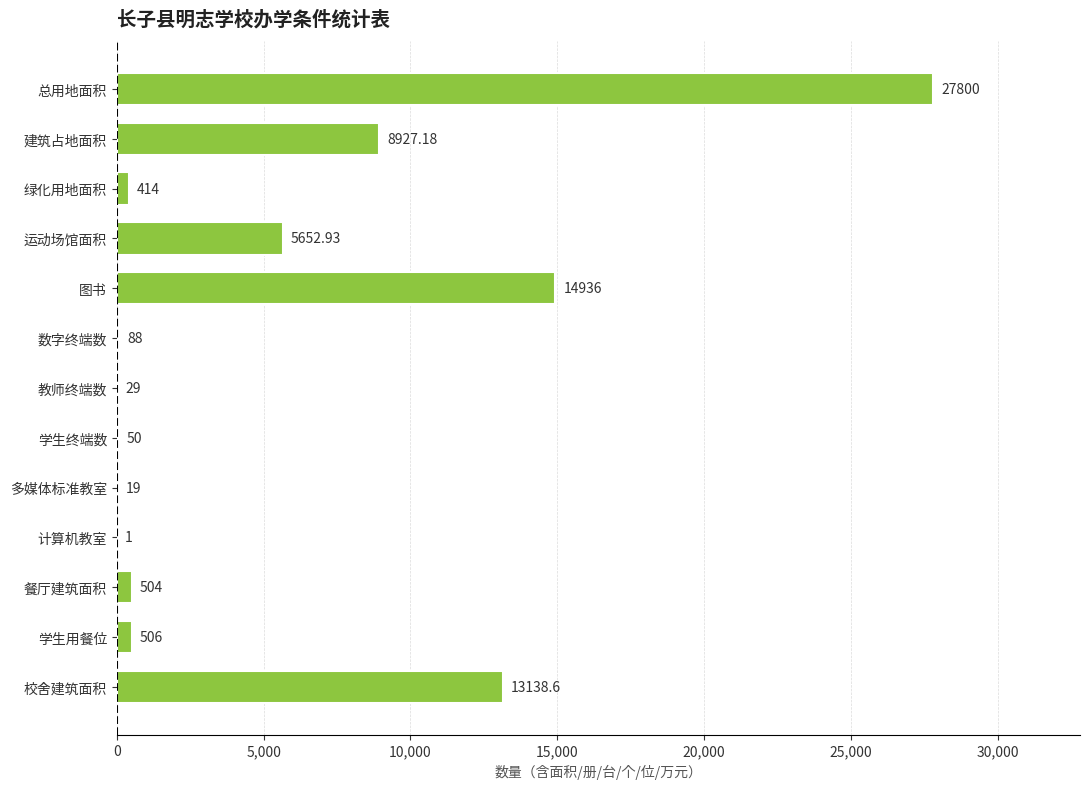

Which label corresponds to the largest value in the chart?

总用地面积